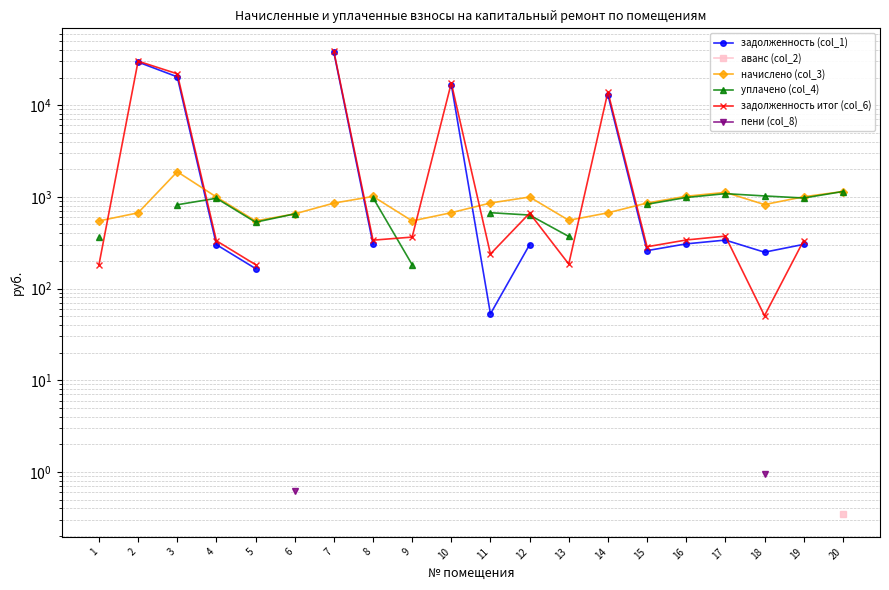

How many data points does each series have?

20